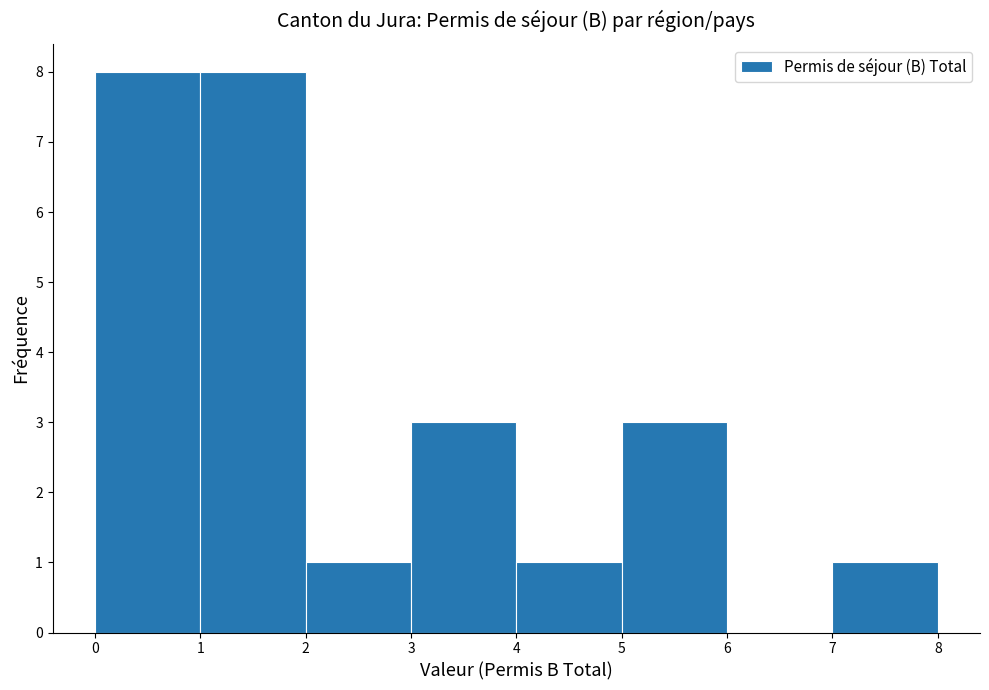

What is the height of the bar covering 4 to 5 on the x-axis? The values are not printed on the chart, so give them approximately, as read against the axis.

1